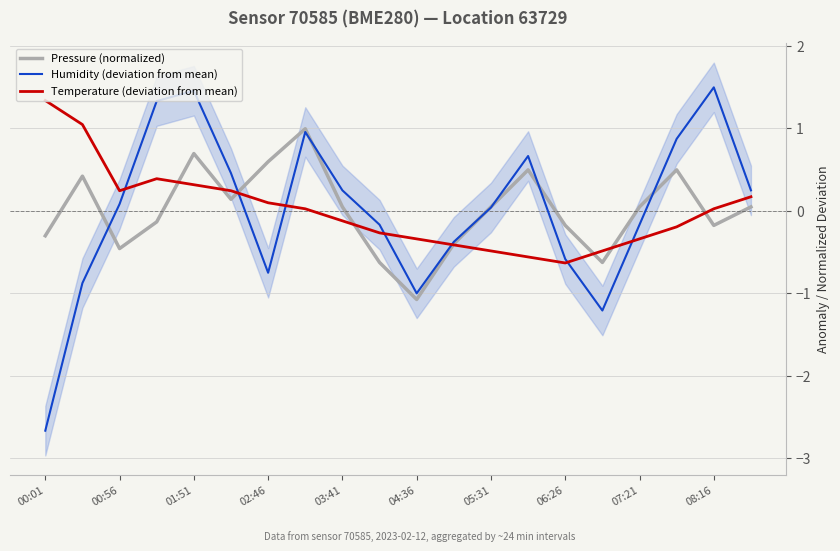

How many values in the Humidity (deviation from mean) series exceed 0?

11